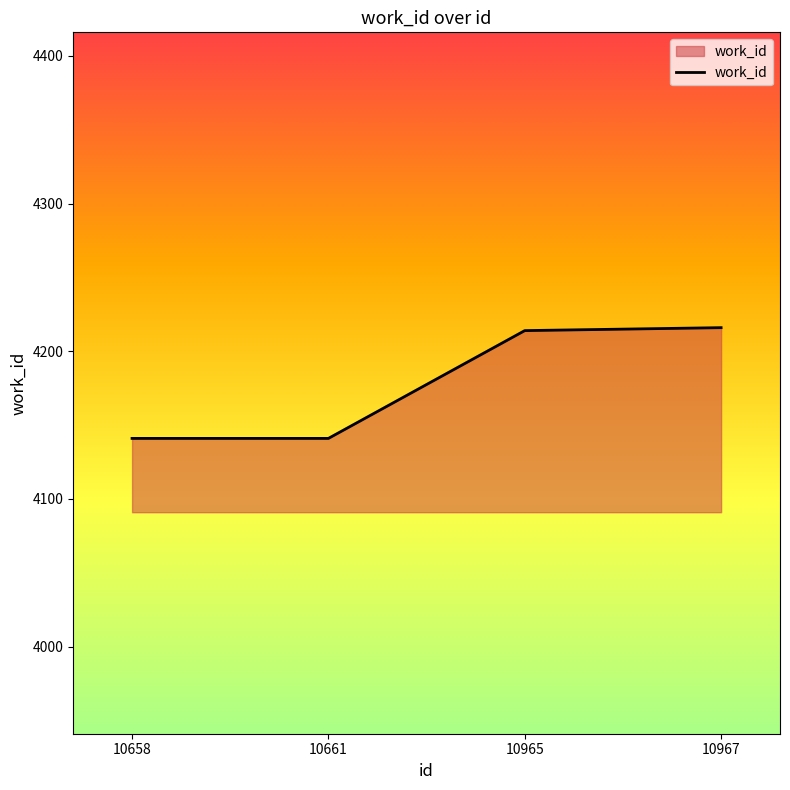

What is the smallest value displayed?

4141